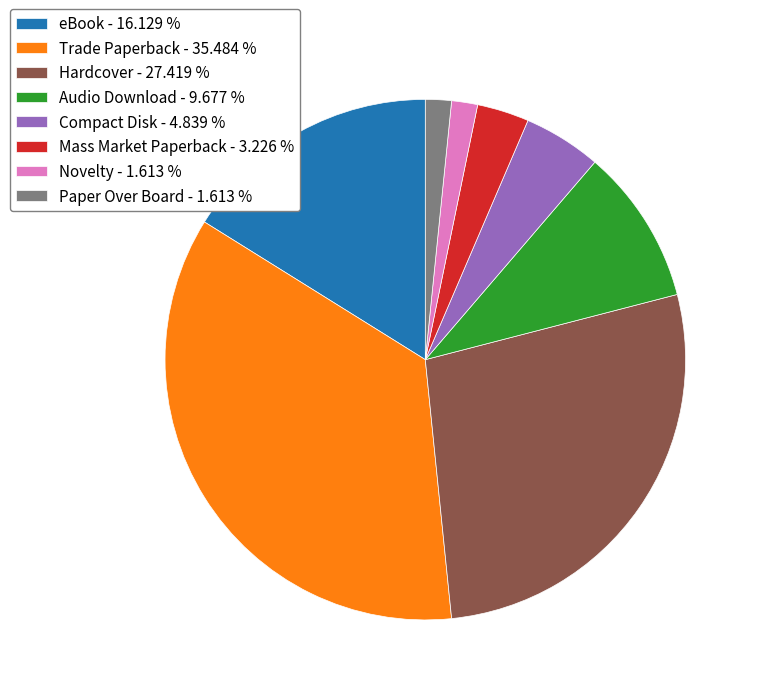

What is the ratio of the value at Trade Paperback - 35.484 % to the value at Paper Over Board - 1.613 %?

22.0